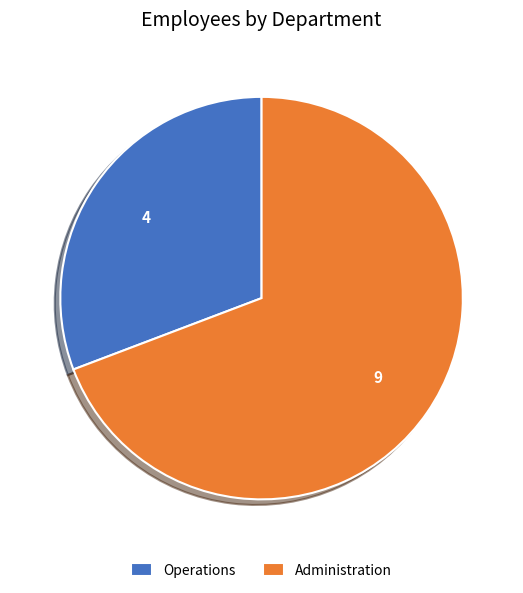

Is it true that Operations is 31% of the pie?

True